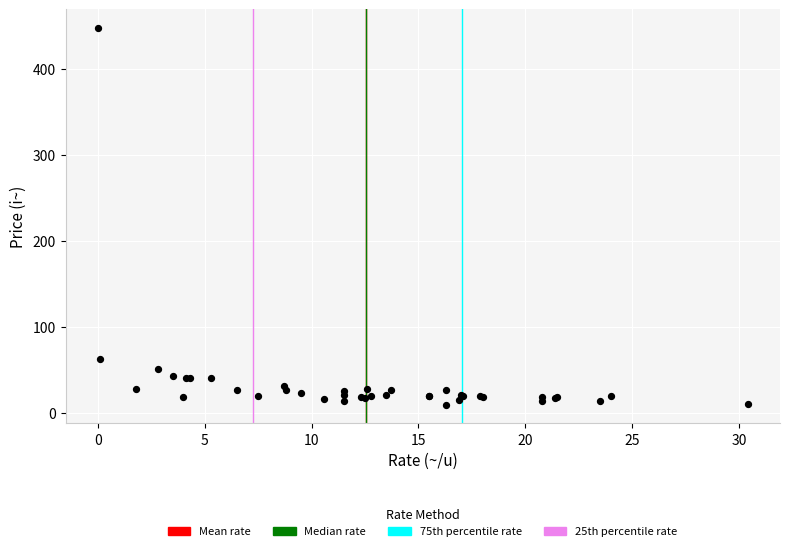

What Y value in the scatter plot is closest to 228?

63.2